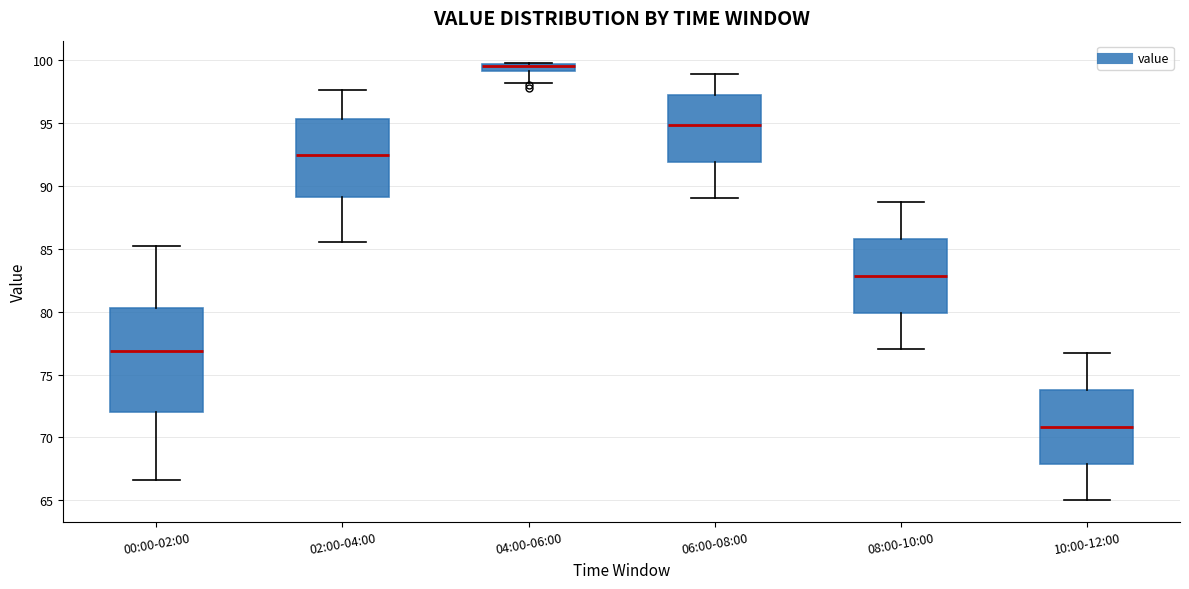

Comparing the boxes themselves (not the whiskers), which one is the tallest?

00:00-02:00